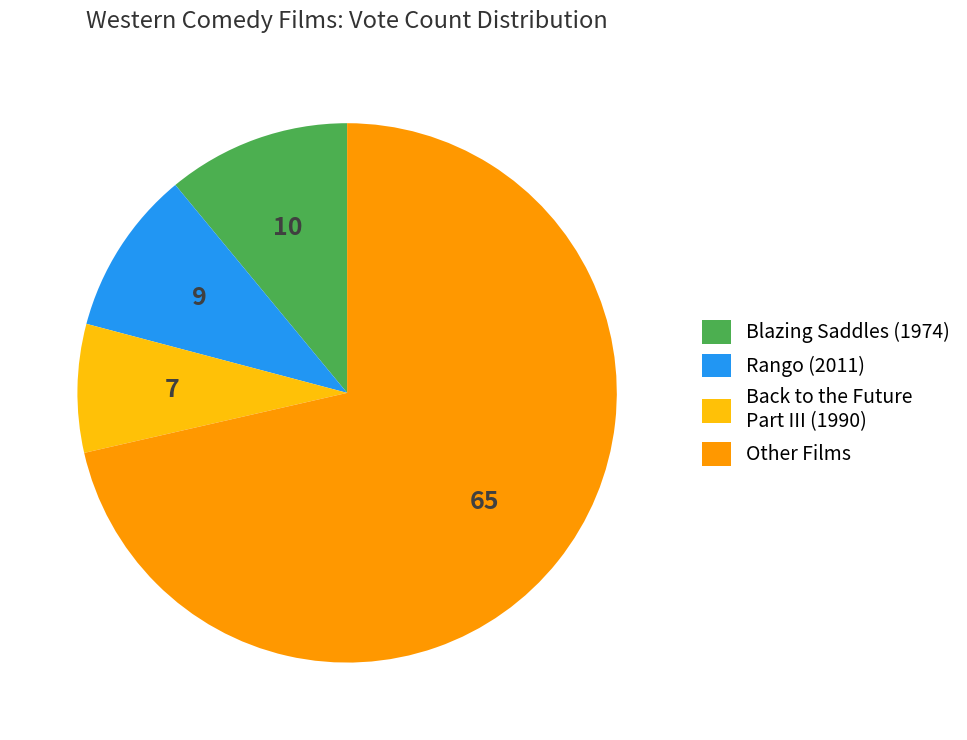

Is there any slice that represents more than half of the pie?

Yes